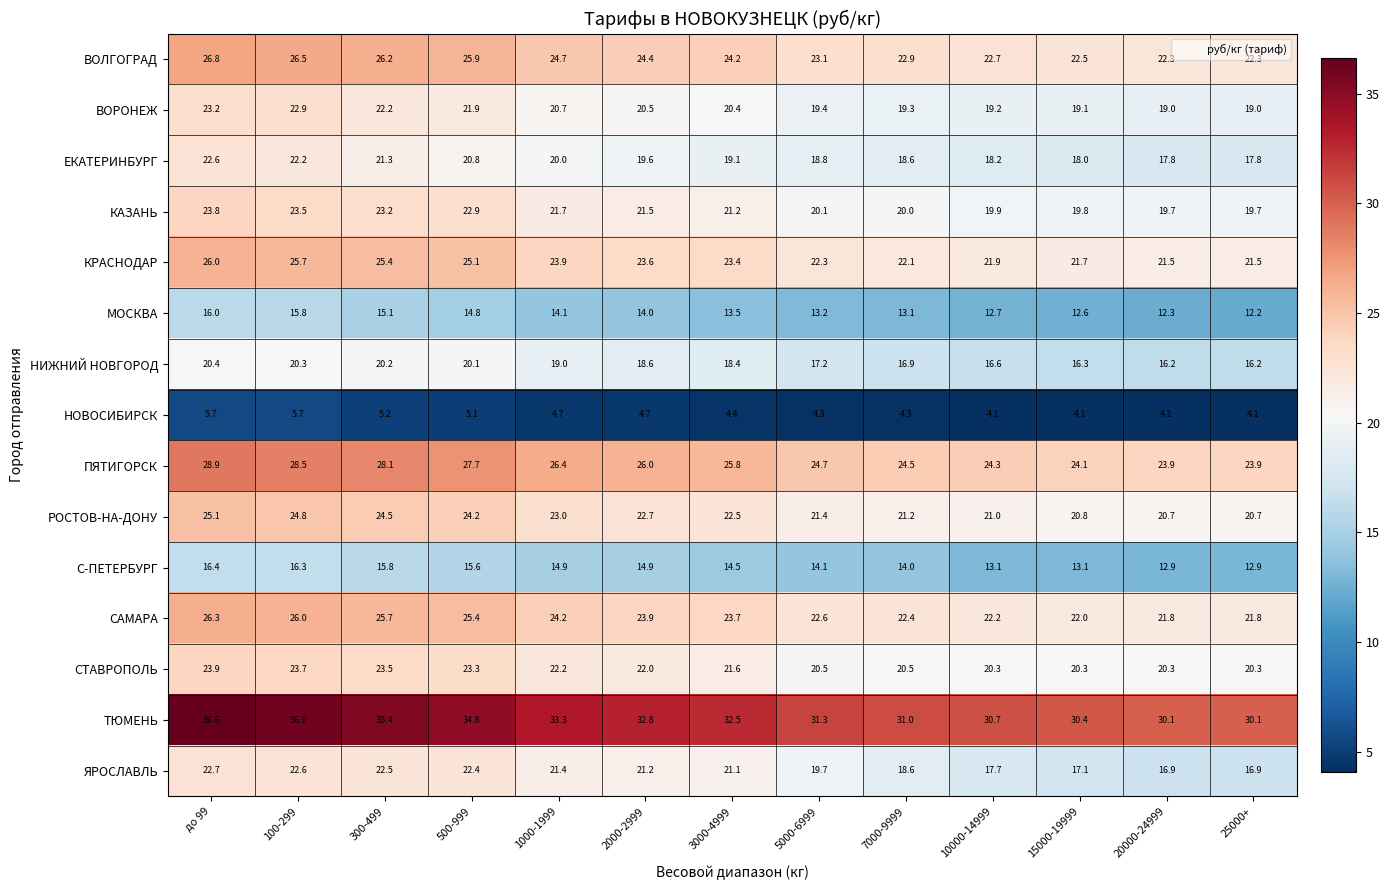

Which series changed the most between 100-299 and 5000-6999?

ТЮМЕНЬ